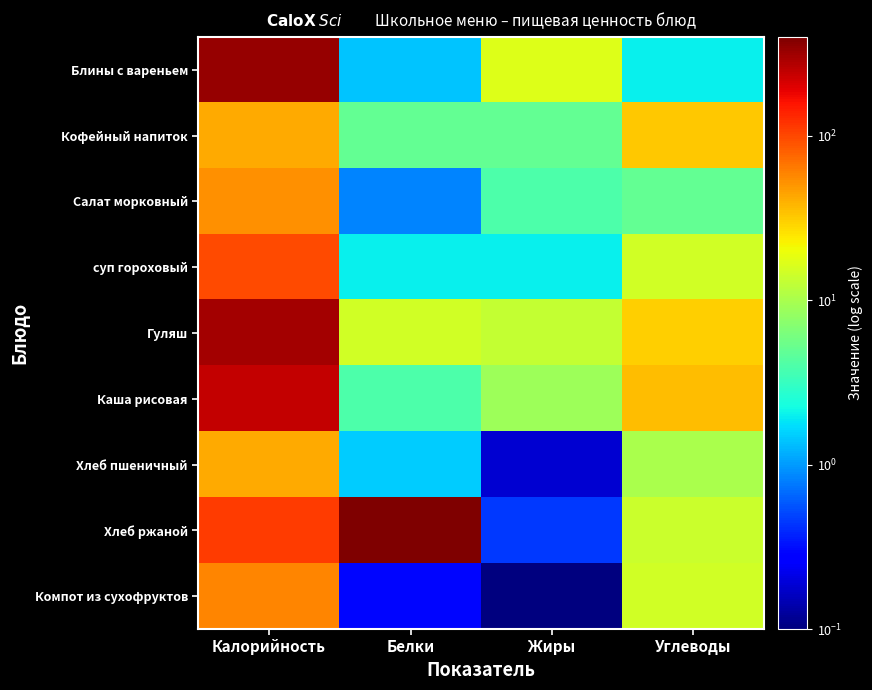

How many data points does each series have?

4